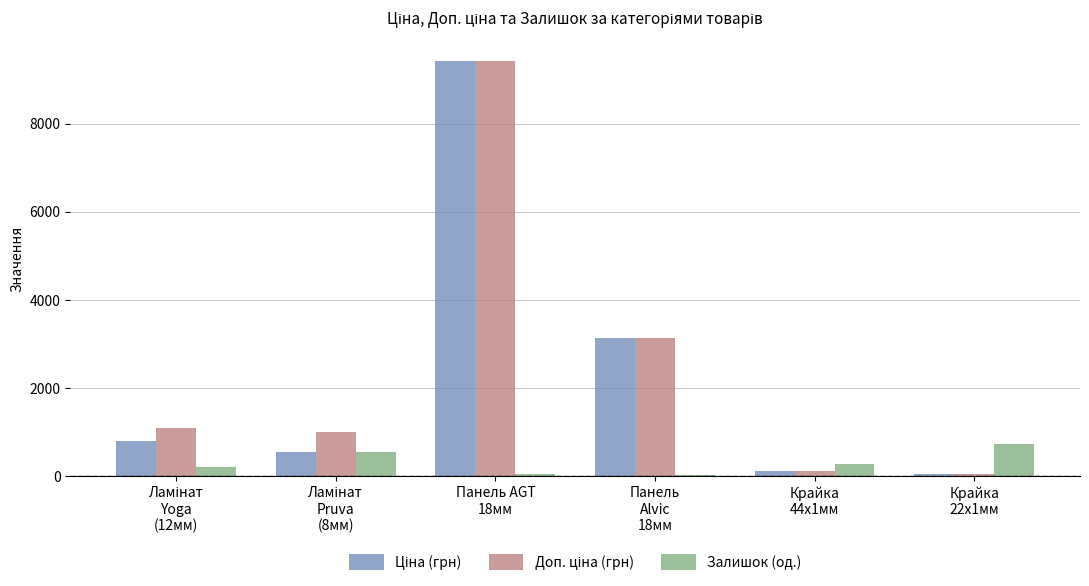

What is the maximum value for Залишок (од.)?

745.0